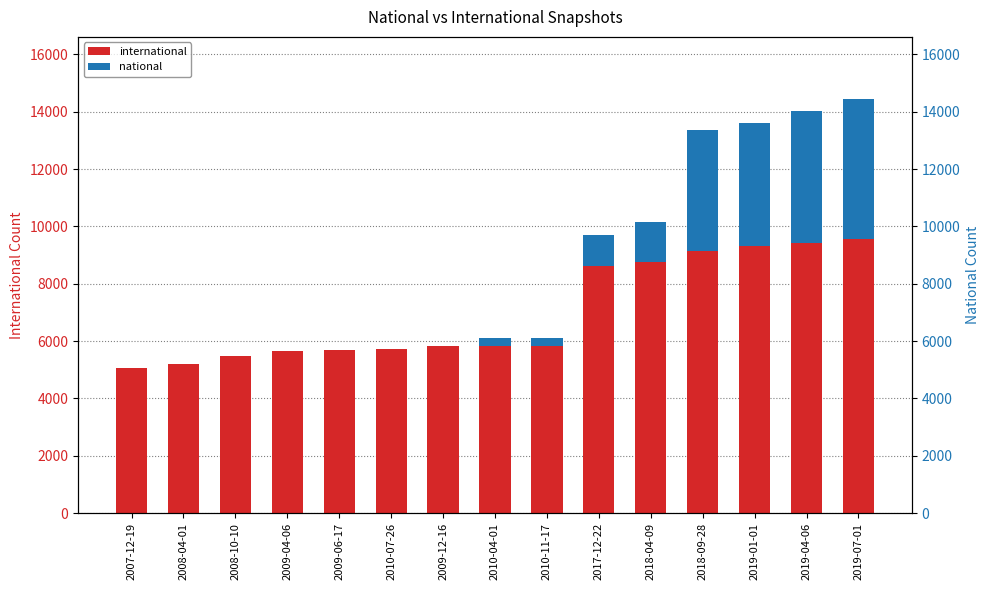

Where is national nearest to the value 2444?

2018-04-09